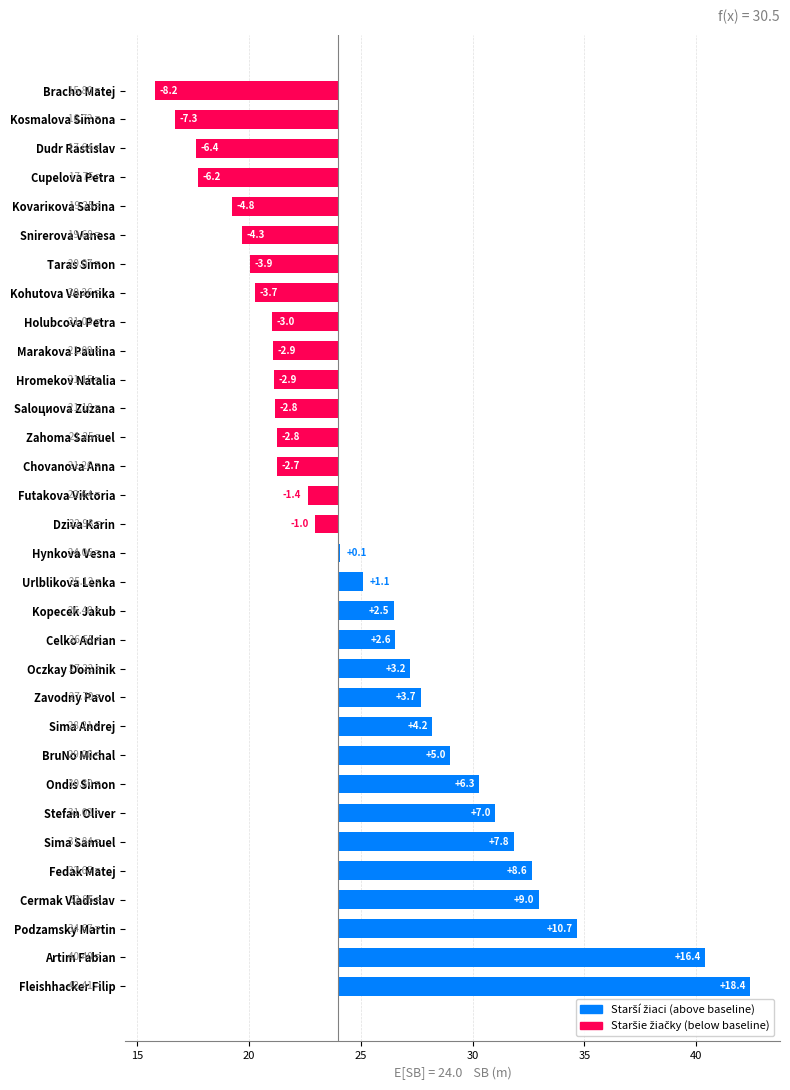

How many data points are less than 0?

16